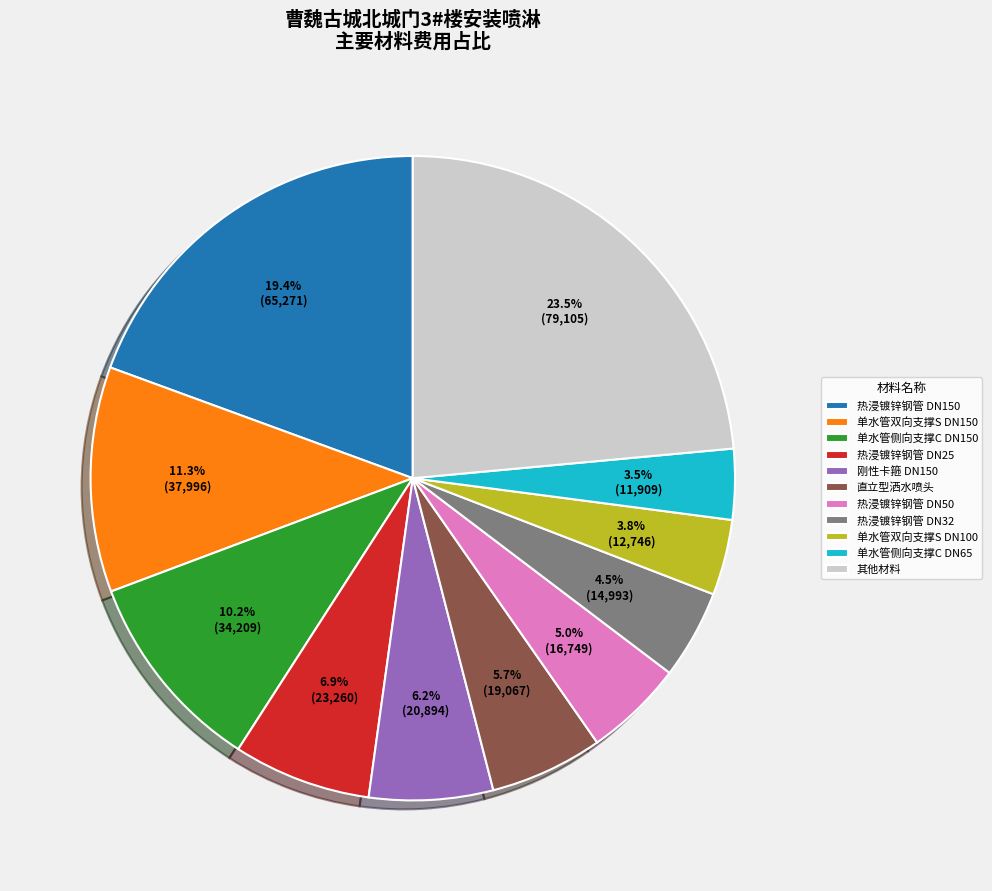

Does 其他材料 account for over 50% of the chart?

No